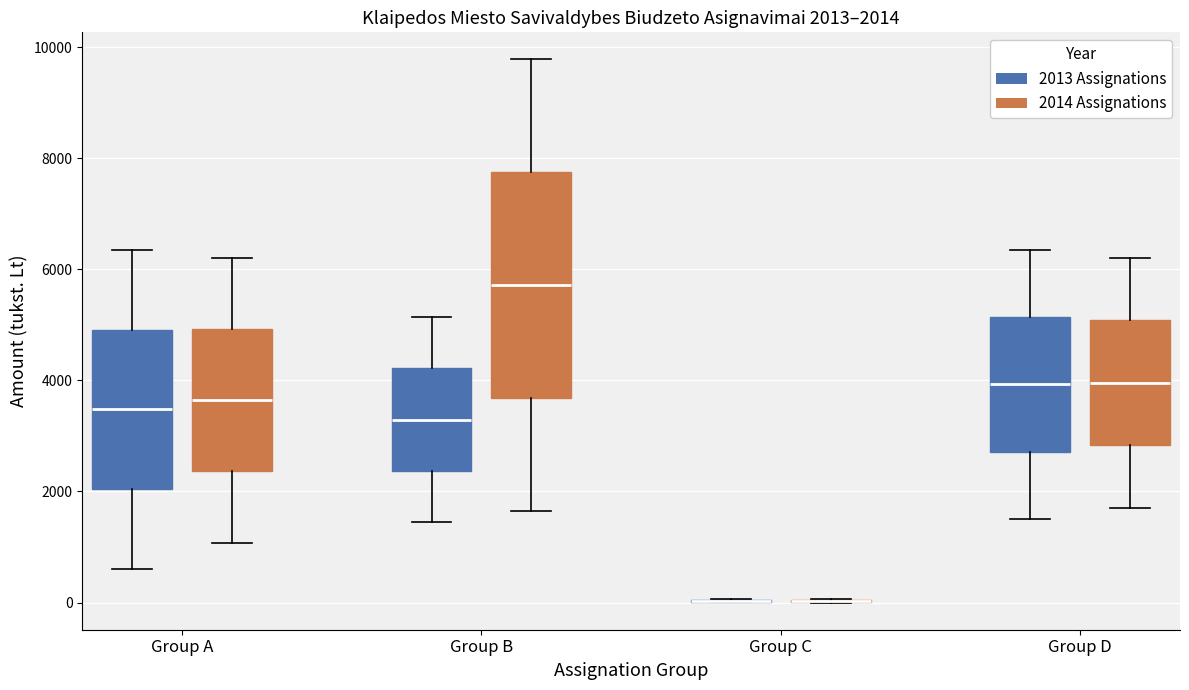

Which box is the tallest, from its lower edge to its upper edge?

Group B (2014 Assignations)